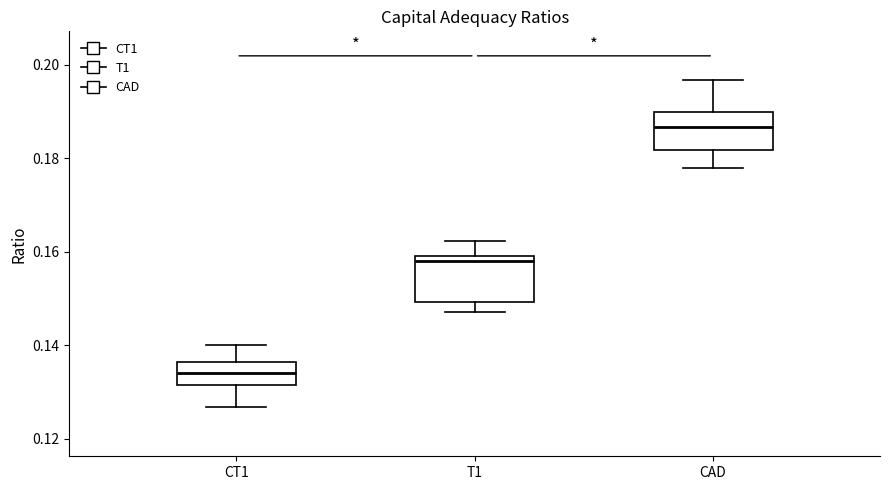

Reading left to right, read every box against the y-axis: the position of its median line, the range the box covers, and the ends of its whiskers. The values are not printed on the chart, so give them approximately, as read against the axis.

CT1: median 0.134, box 0.132 to 0.136, whiskers 0.126 to 0.140
T1: median 0.158, box 0.150 to 0.160, whiskers 0.148 to 0.162
CAD: median 0.186, box 0.182 to 0.190, whiskers 0.178 to 0.196